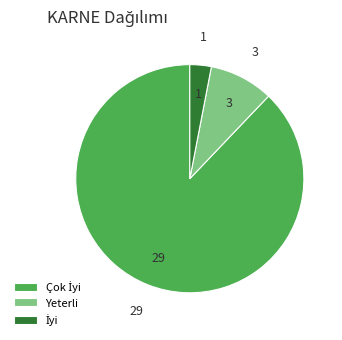

The Yeterli slice represents 9% of the pie. True or false?

True